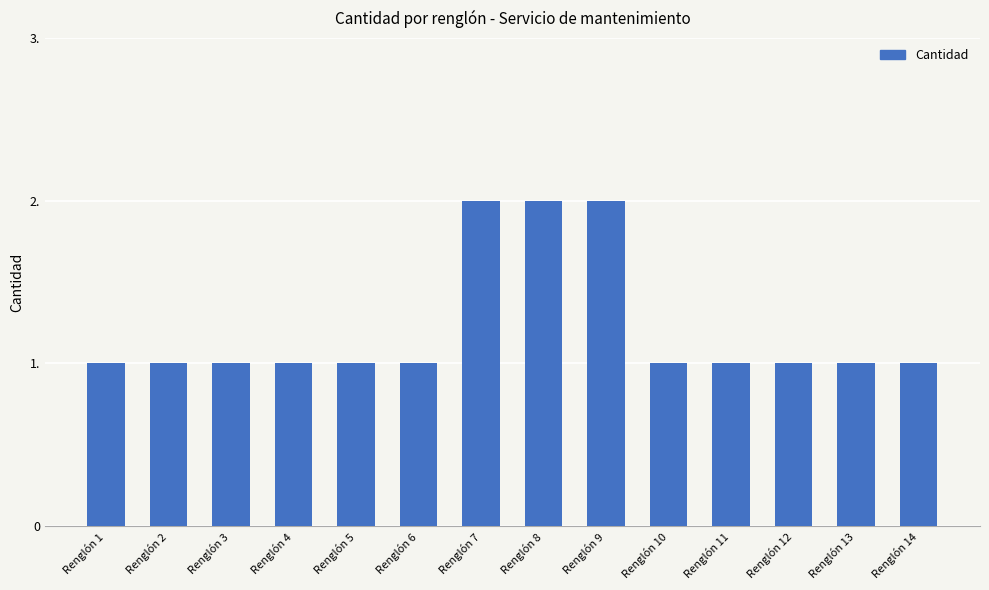

What is the difference between the maximum and second lowest values?

1